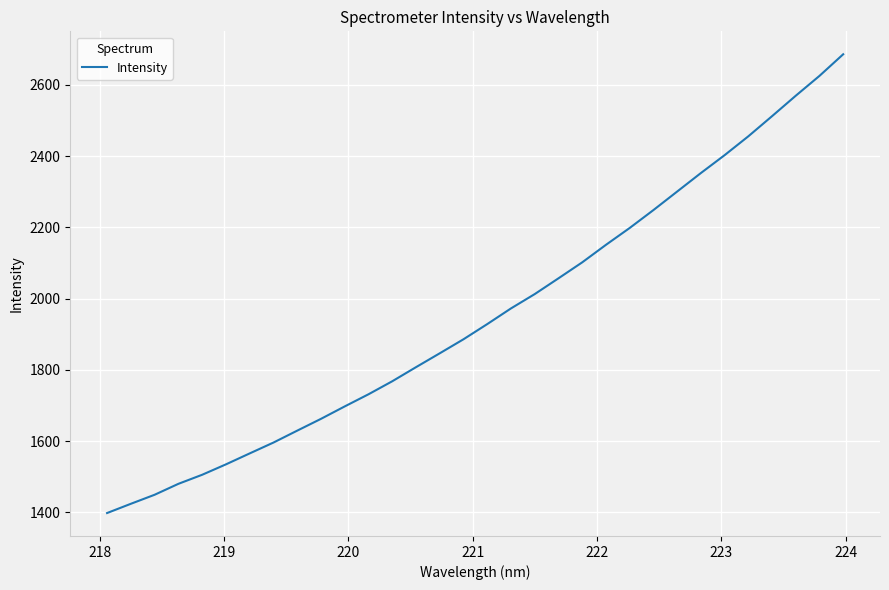

Reading left to right, extract all data points from this chart.

1398.2	1424.2	1449.5	1480.2	1505.6	1534.8	1565.6	1596.0	1629.5	1662.6	1697.5	1731.5	1768.0	1807.6	1846.5	1885.9	1928.5	1972.5	2012.7	2056.9	2101.7	2150.9	2198.2	2248.4	2300.4	2352.3	2402.5	2455.4	2511.9	2569.3	2625.0	2685.6